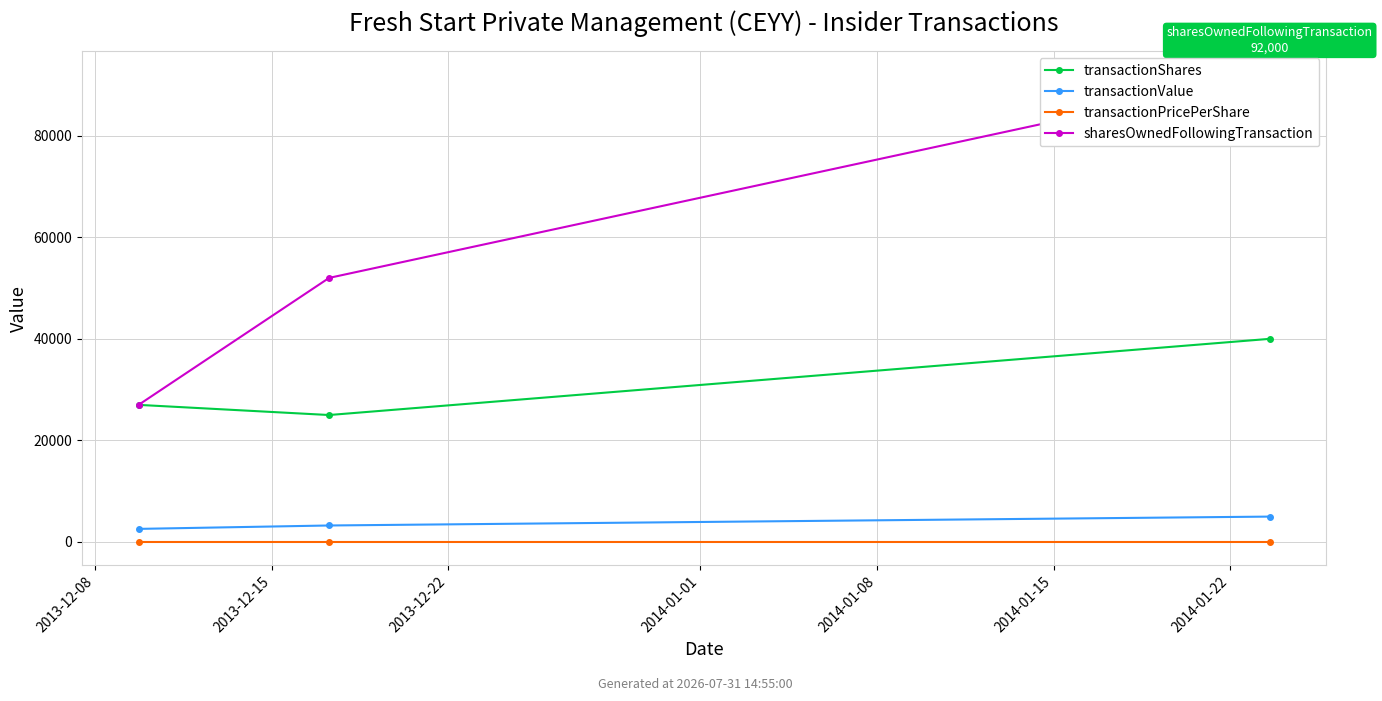

True or false: transactionValue has a value of 3400.6 at 2013-12-08.

False